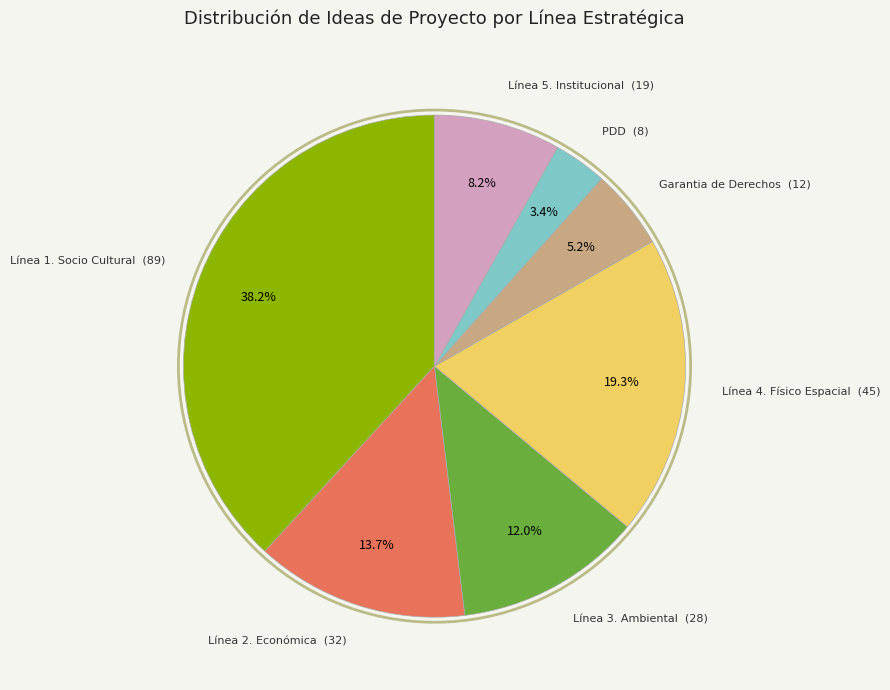

Is there a majority slice in this chart?

No